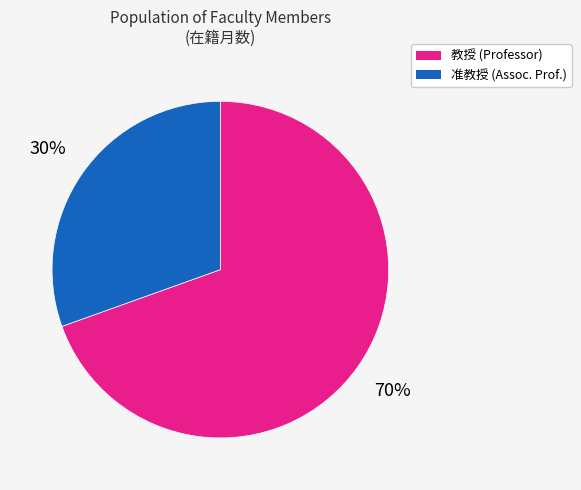

Is there a majority slice in this chart?

Yes